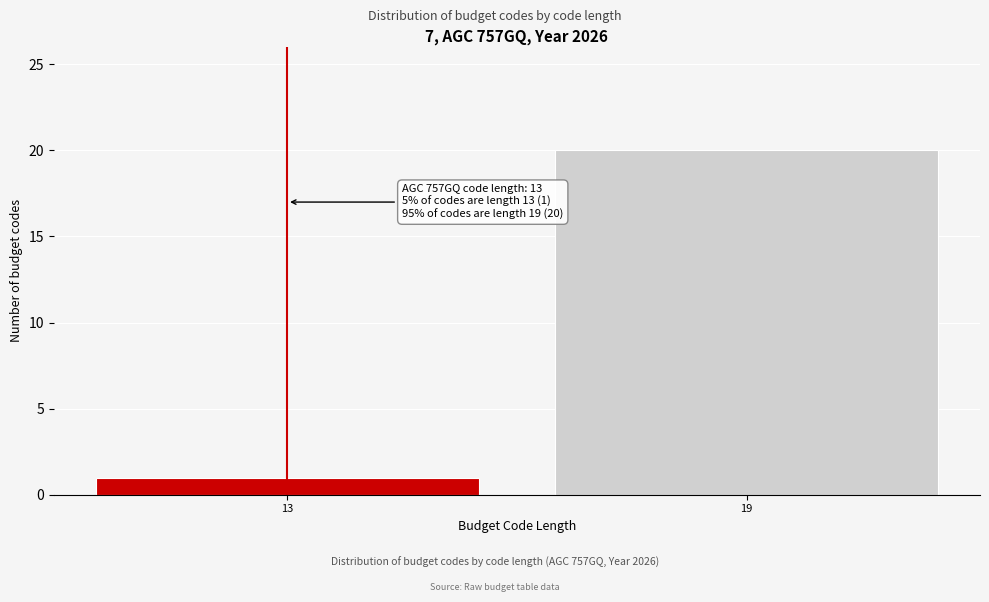

Reading left to right, list all the values displayed in this chart.

13=1	19=20